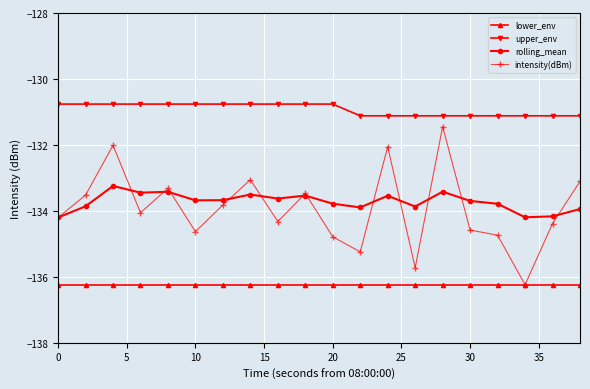

What is the maximum value shown in the chart?

-130.8